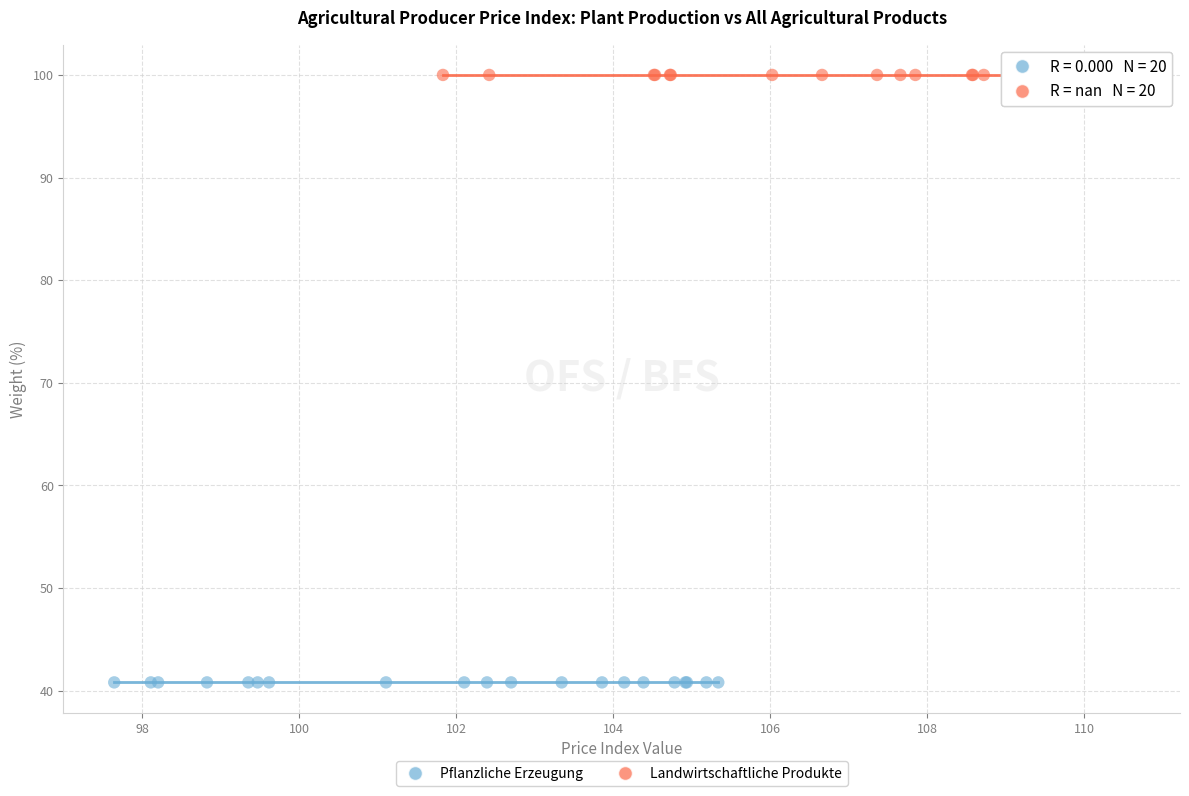

Which series reaches the maximum Y coordinate?

Landwirtschaftliche Produkte